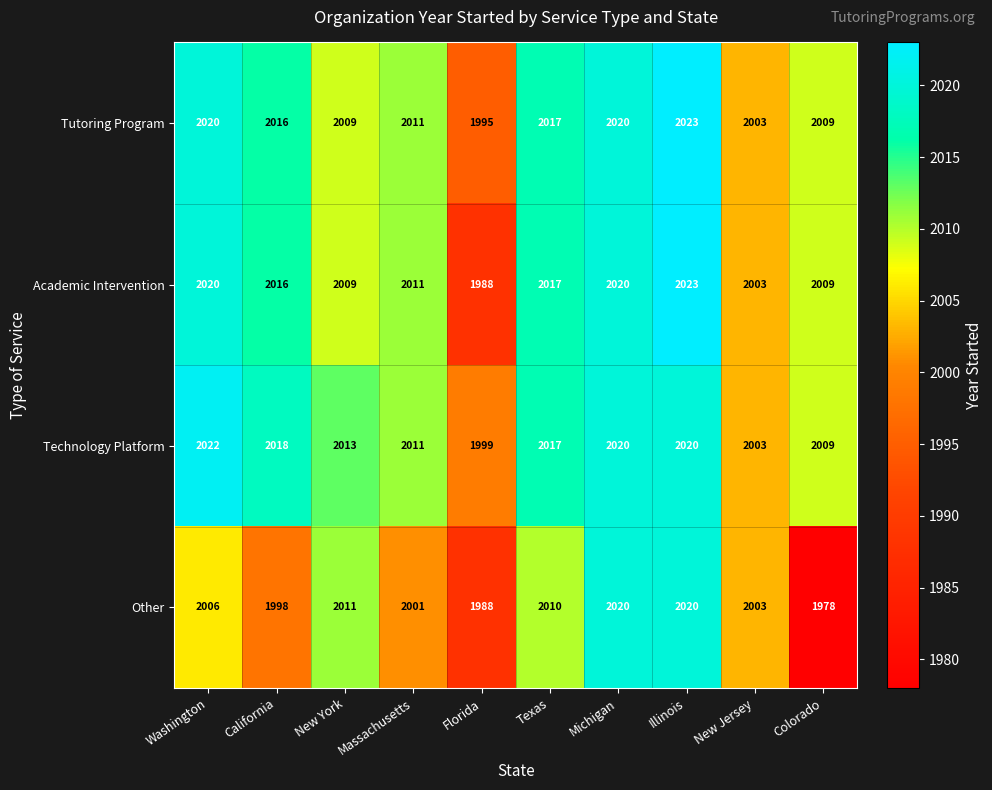

What is the total value across all series at Florida?

7970